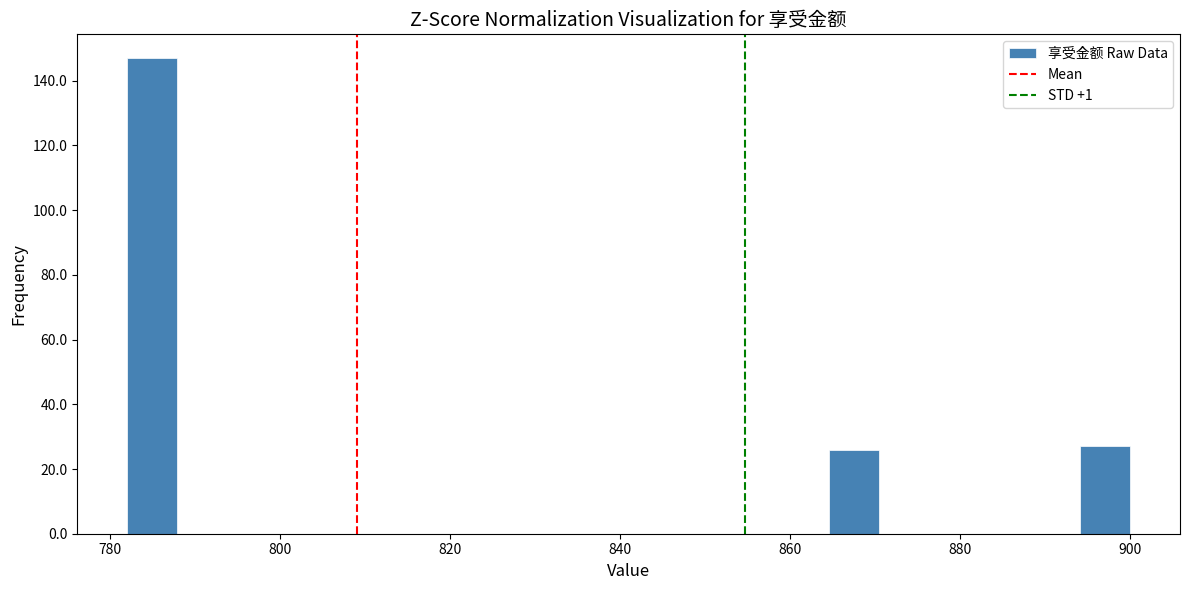

Read against the x-axis, roughly where is the centre of the tallest bar?

784